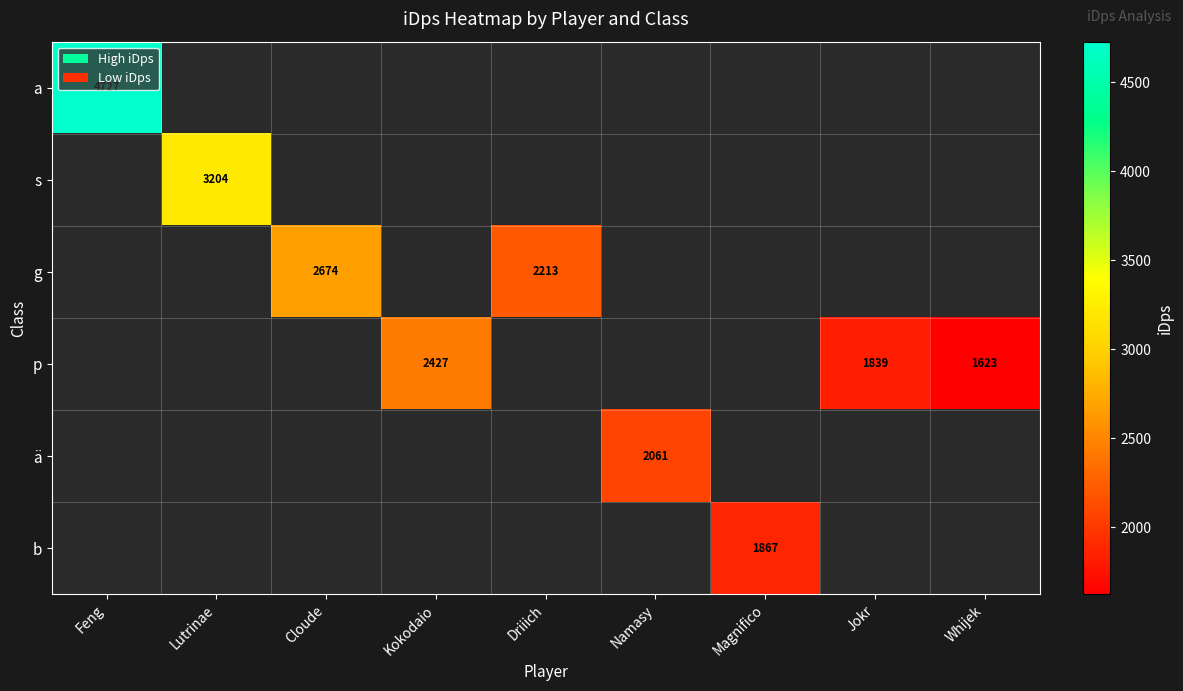

How many series are shown in this chart?

6